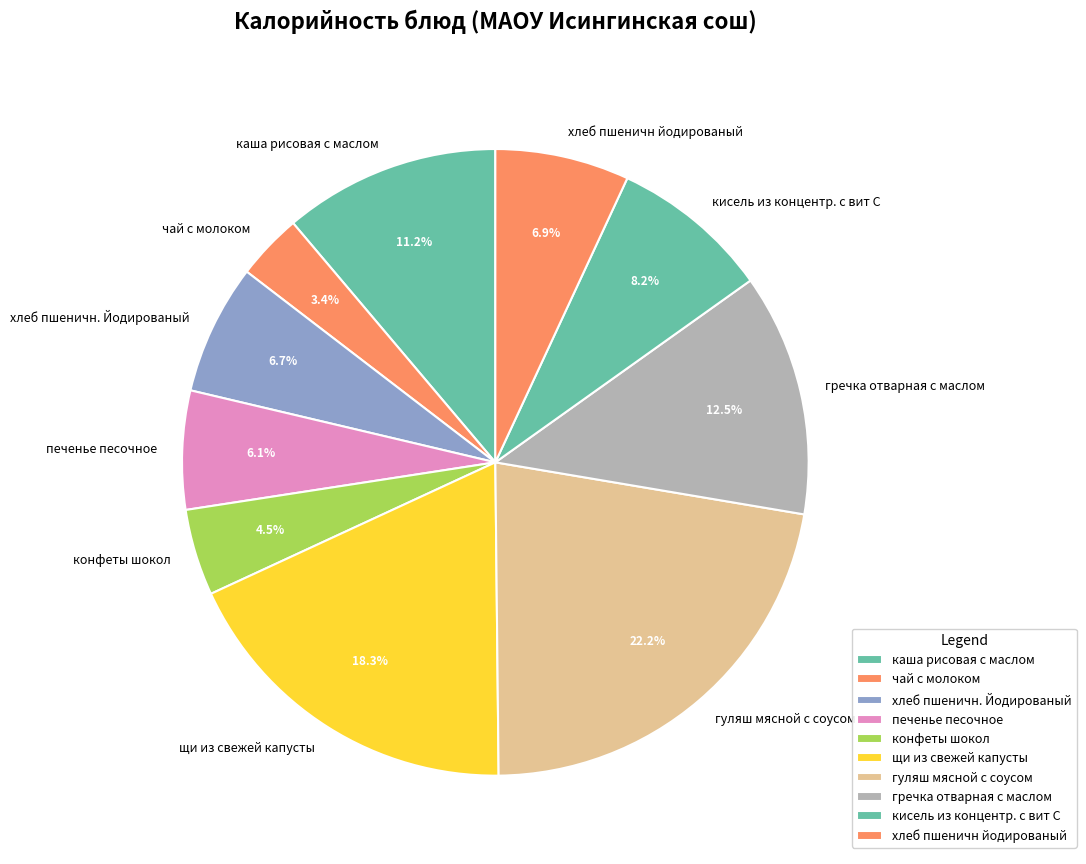

What percentage is NOT represented by хлеб пшеничн йодированый?

93.1%